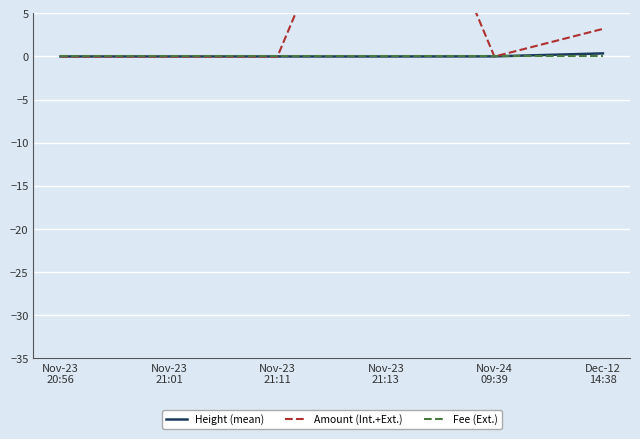

Reading left to right, what are all the values shown in this chart?

Height (mean): 0.0	0.0	0.0	0.0	0.0	0.4
Amount (Int.+Ext.): 0.0	-0.0	-0.0	30.0	-0.0	3.2
Fee (Ext.): 0.0	0.0	0.0	0.0	0.0	0.0